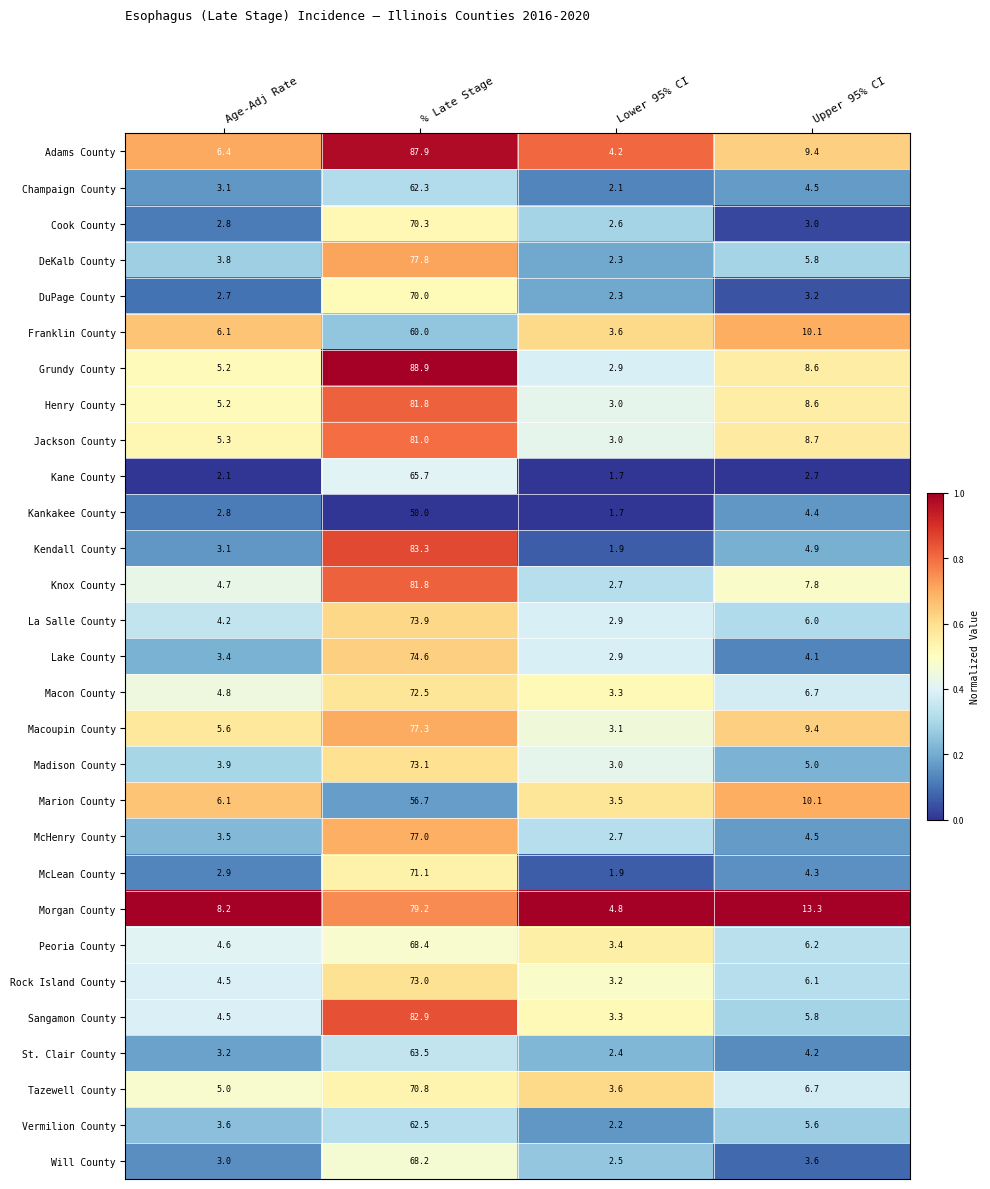

The value of Jackson County at Age-Adj Rate is 2.6. True or false?

False